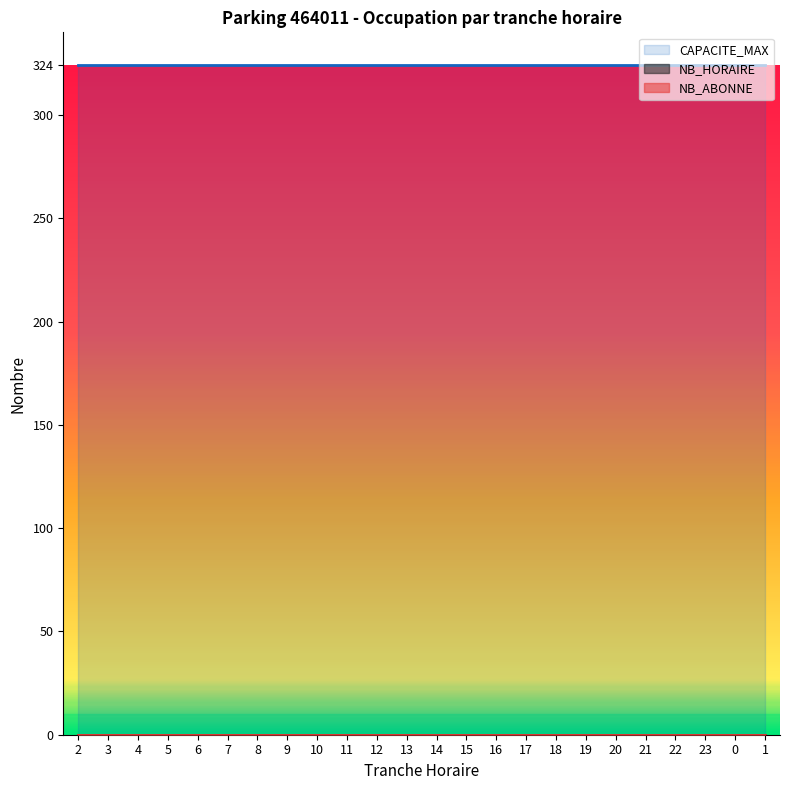

The NB_HORAIRE series shows 0 at 12. True or false?

True